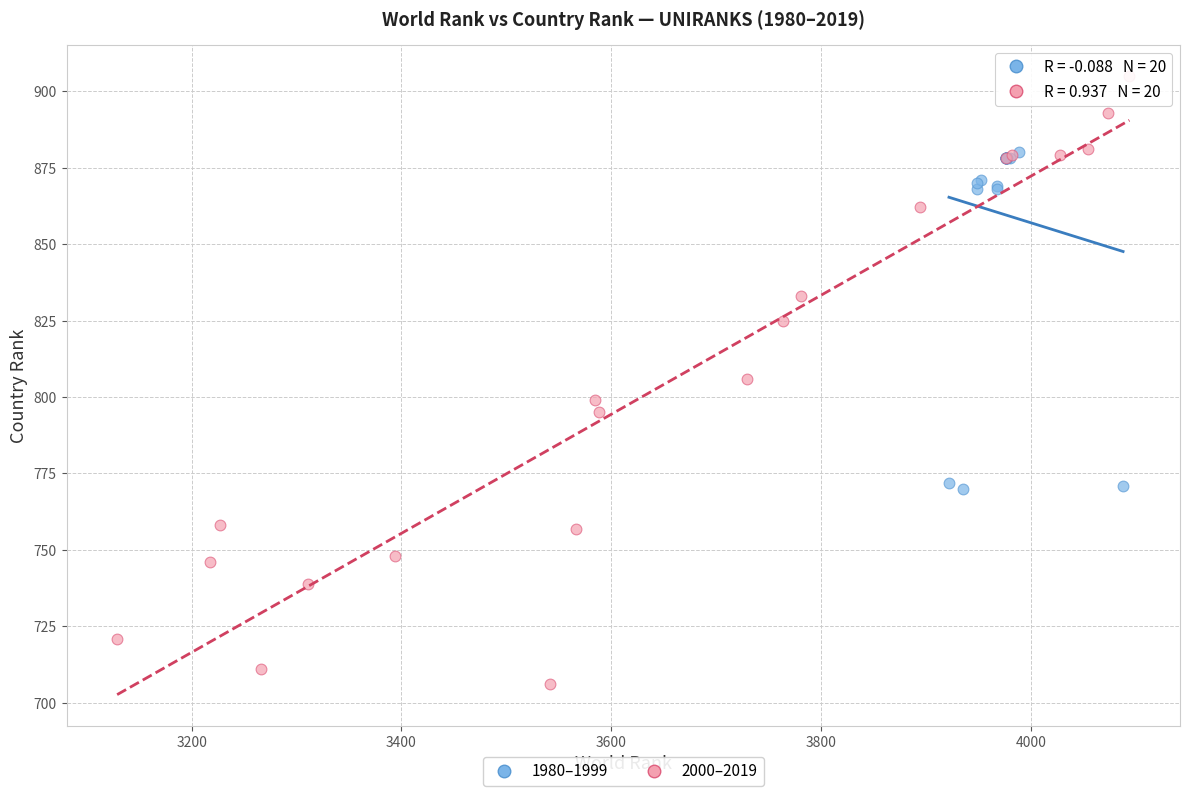

Which series reaches the minimum Y coordinate?

2000–2019